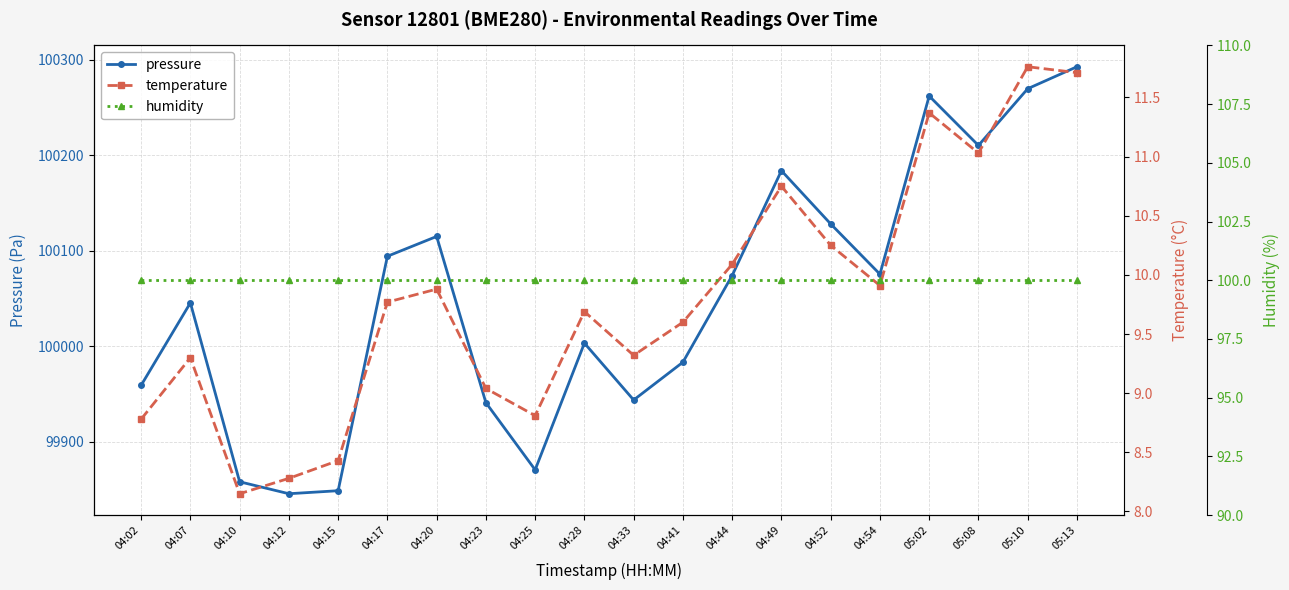

Where is the first local maximum for pressure?

04:07